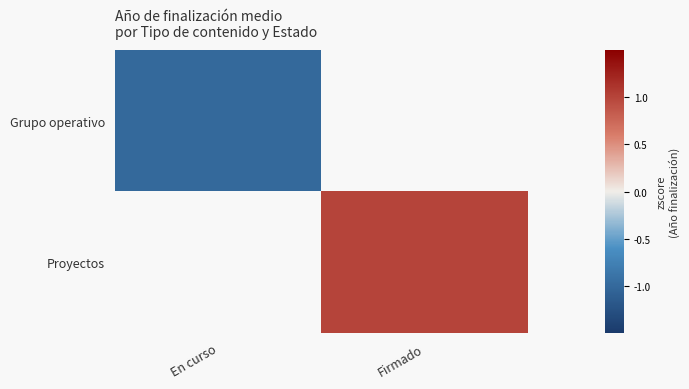

At which label does Proyectos first exceed 1?

Firmado